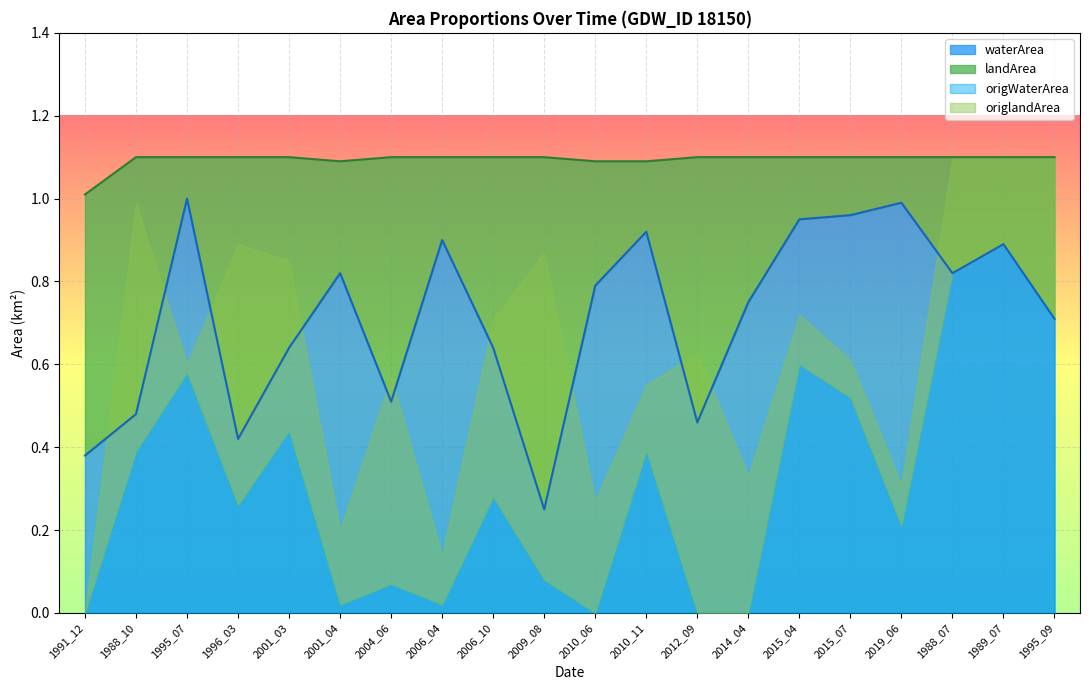

At how many categories does at least one series exceed 0?

20